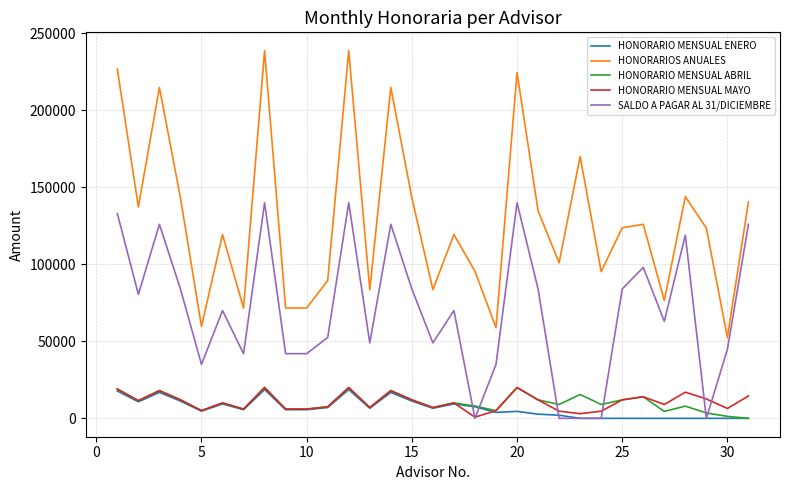

True or false: HONORARIO MENSUAL ENERO and HONORARIOS ANUALES intersect in this chart.

False